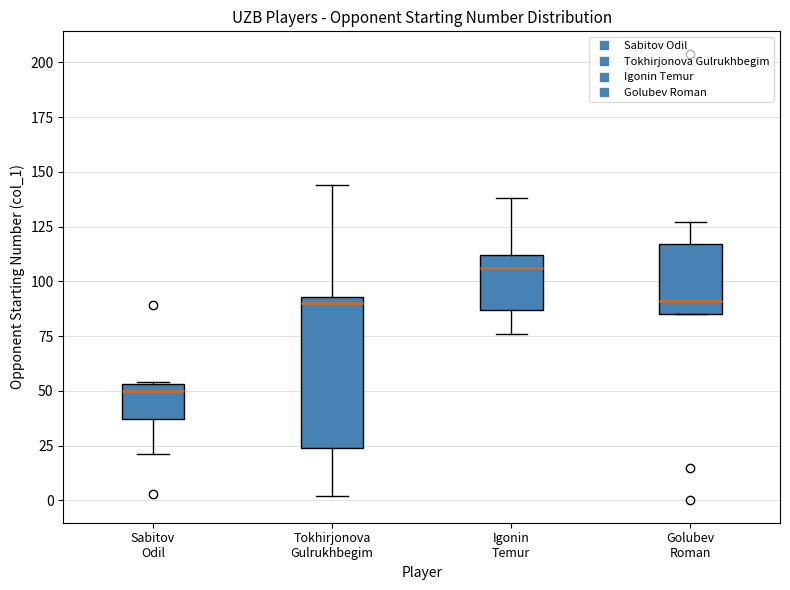

Which box has the lowest median line?

Sabitov Odil